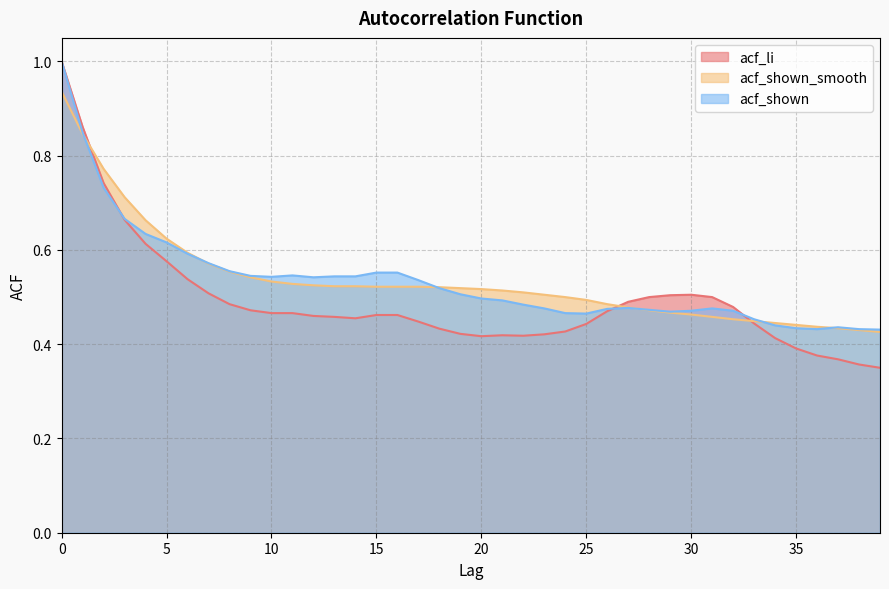

Does the chart have visible grid lines?

Yes